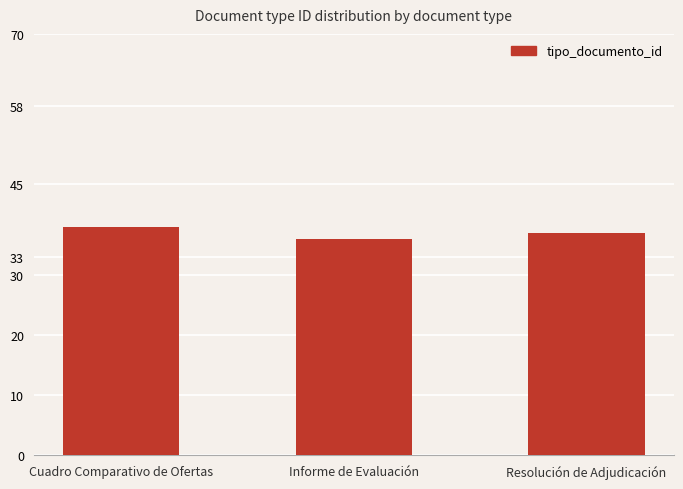

What is the sum of the values at Cuadro Comparativo de Ofertas and Resolución de Adjudicación?

75